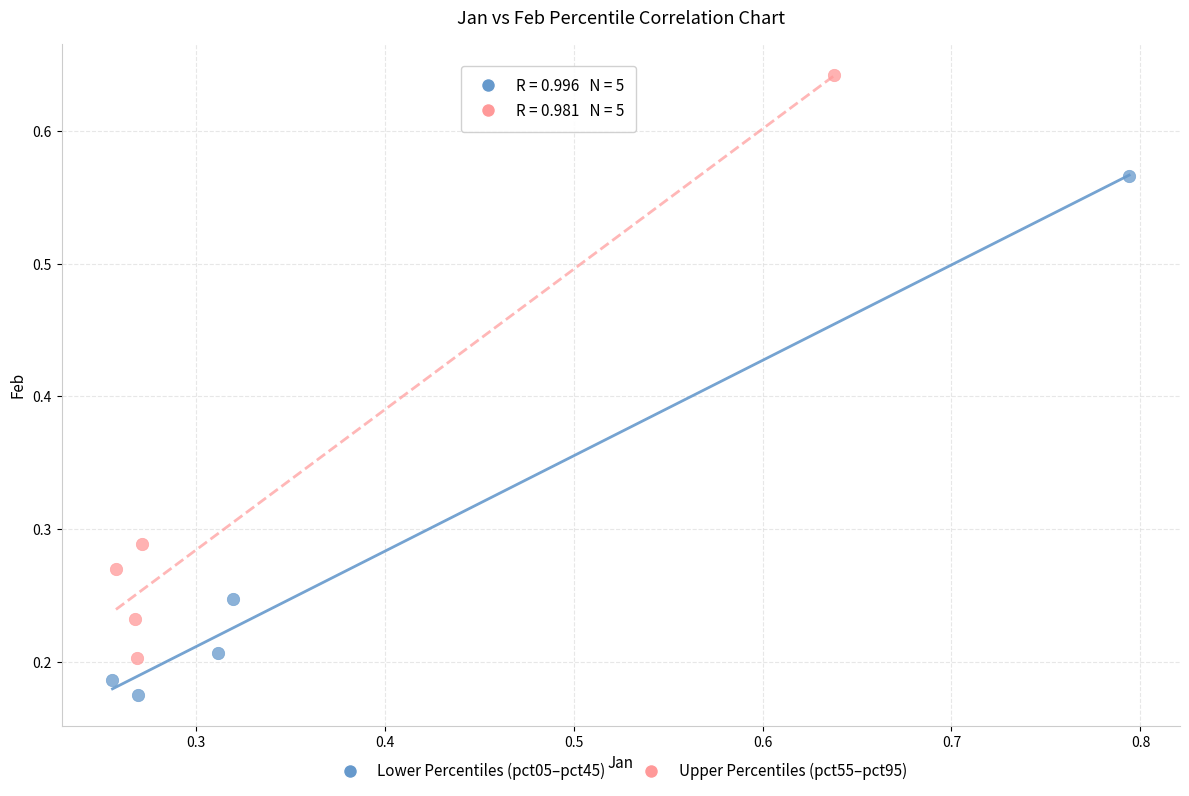

Which series contains the lowest Y value?

Lower Percentiles (pct05–pct45)